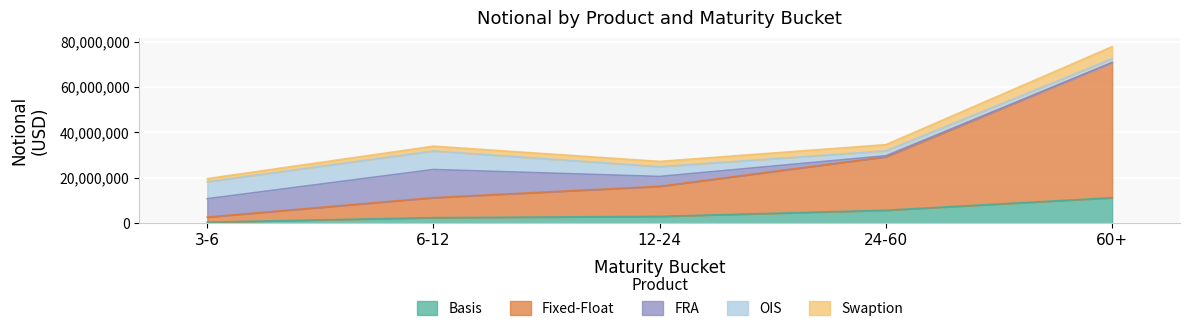

At which category is the sum across all series the highest?

60+